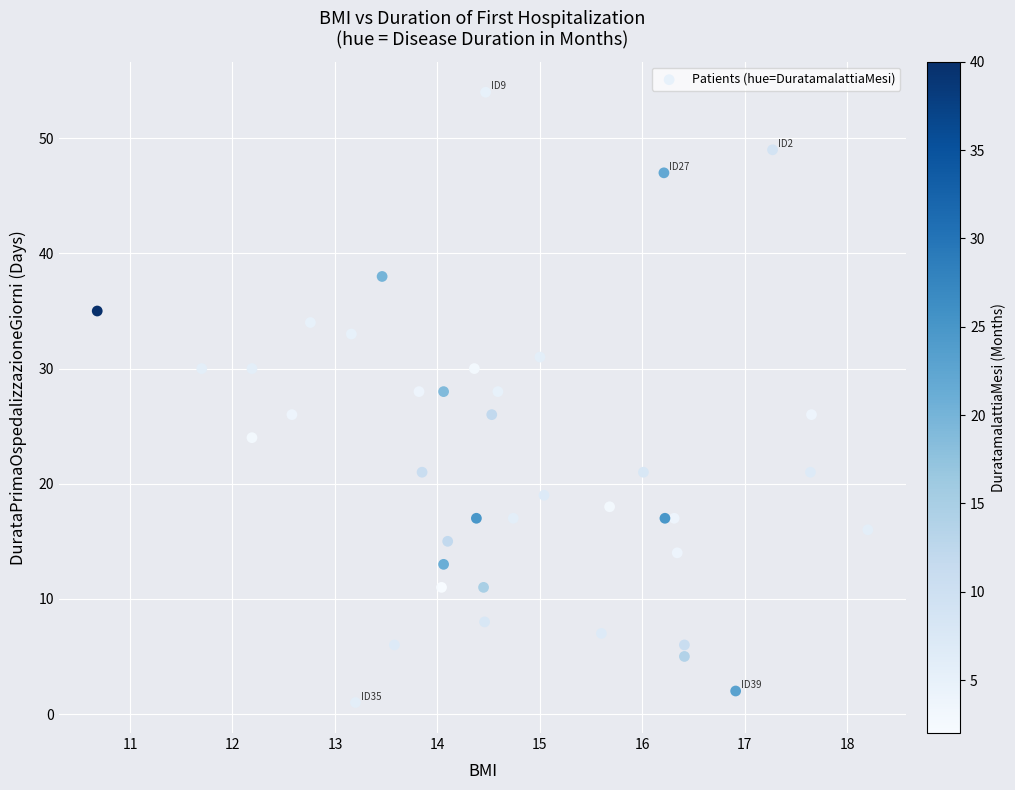

What is the range of Y values (max minus min)?

53